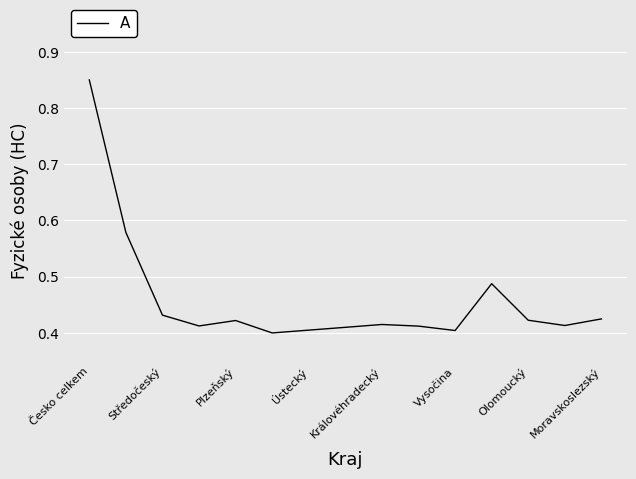

The value at Vysočina is 0.4. True or false?

True